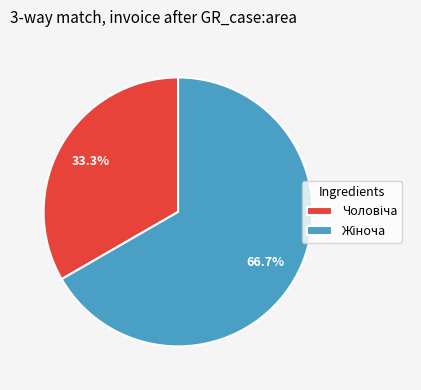

Does any single category account for the majority?

Yes